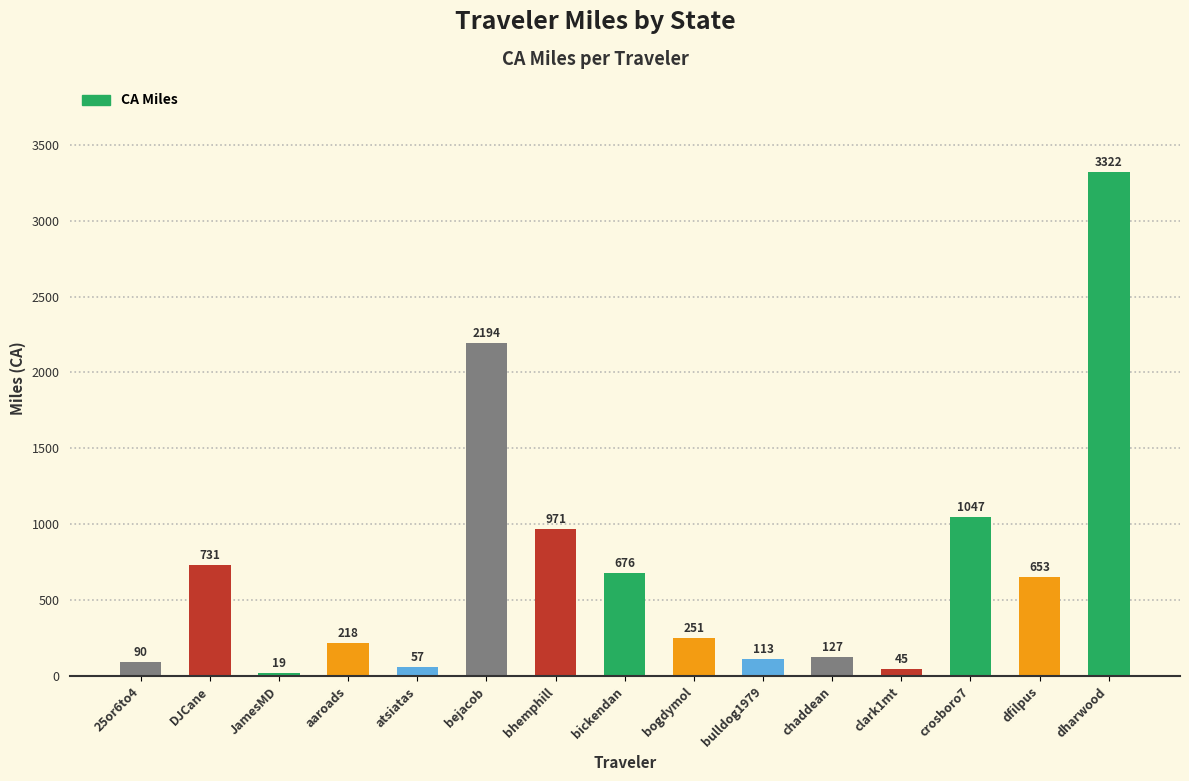

How many bars are there in total?

15